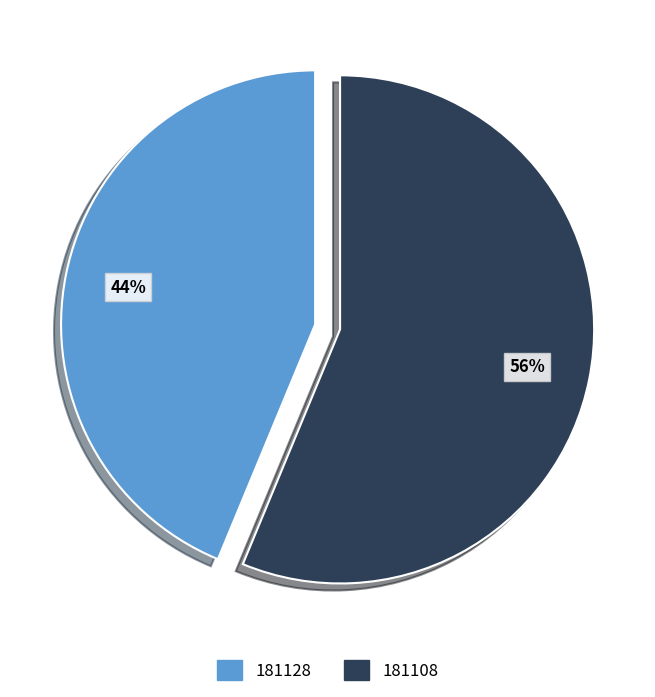

To the nearest percent, what is the average slice percentage?

50%